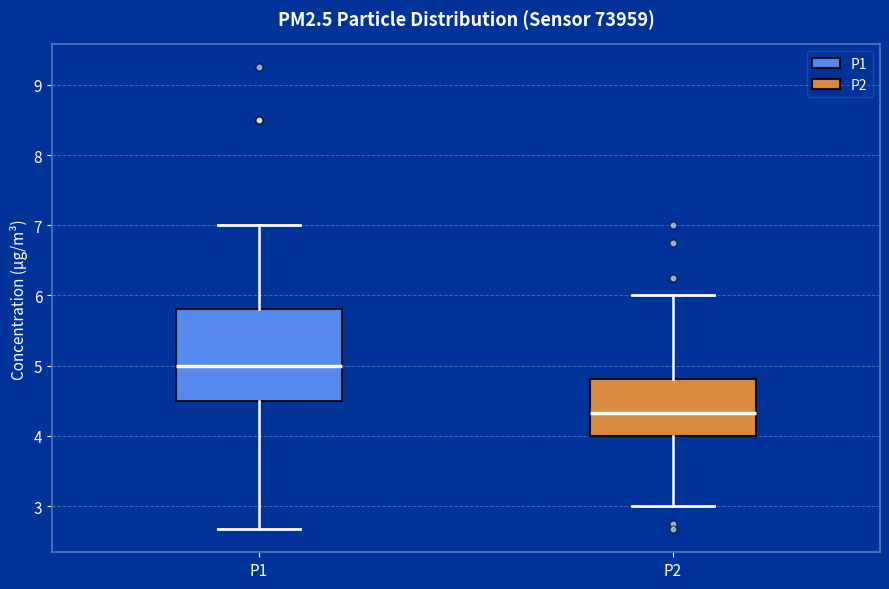

Reading left to right, read every box against the y-axis: the position of its median line, the range the box covers, and the ends of its whiskers. The values are not printed on the chart, so give them approximately, as read against the axis.

P1: median 5.0, box 4.5 to 5.8, whiskers 2.7 to 7.0
P2: median 4.3, box 4.0 to 4.8, whiskers 3.0 to 6.0